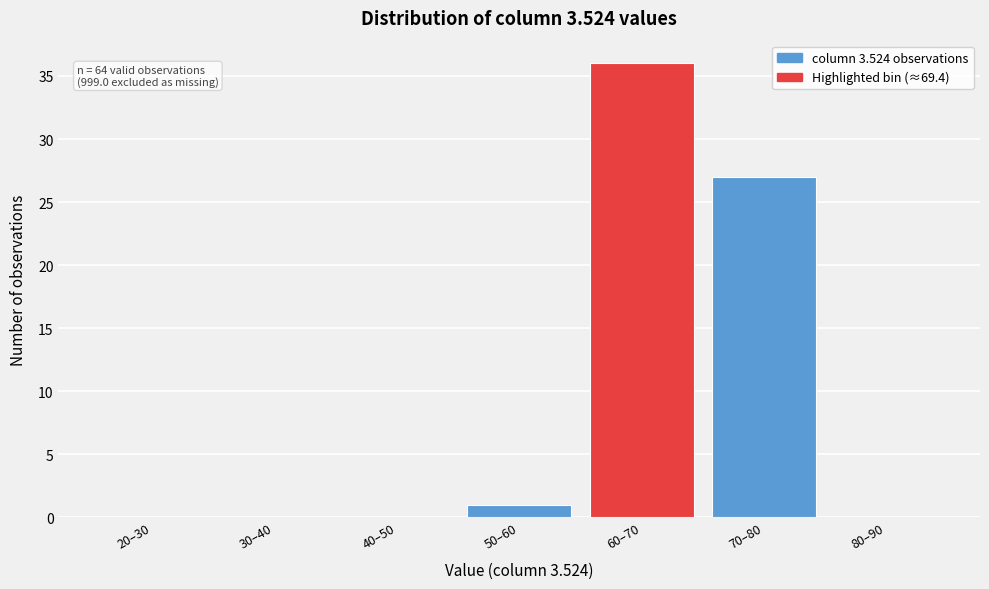

Reading right to left, list all the values displayed in this chart.

80–90=0	70–80=27	60–70=36	50–60=1	40–50=0	30–40=0	20–30=0